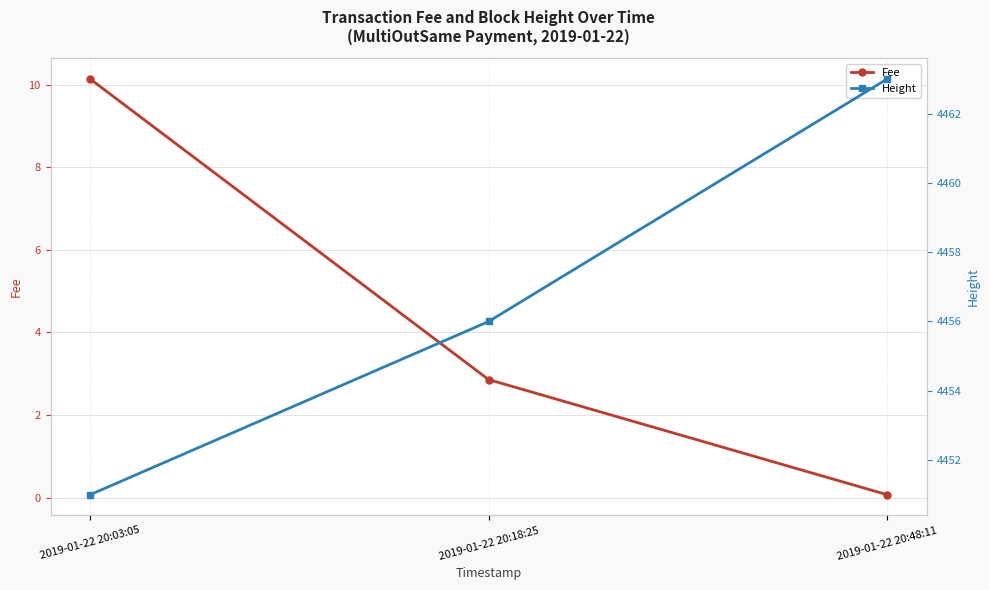

At which category does the chart reach its minimum across all series?

2019-01-22 20:48:11